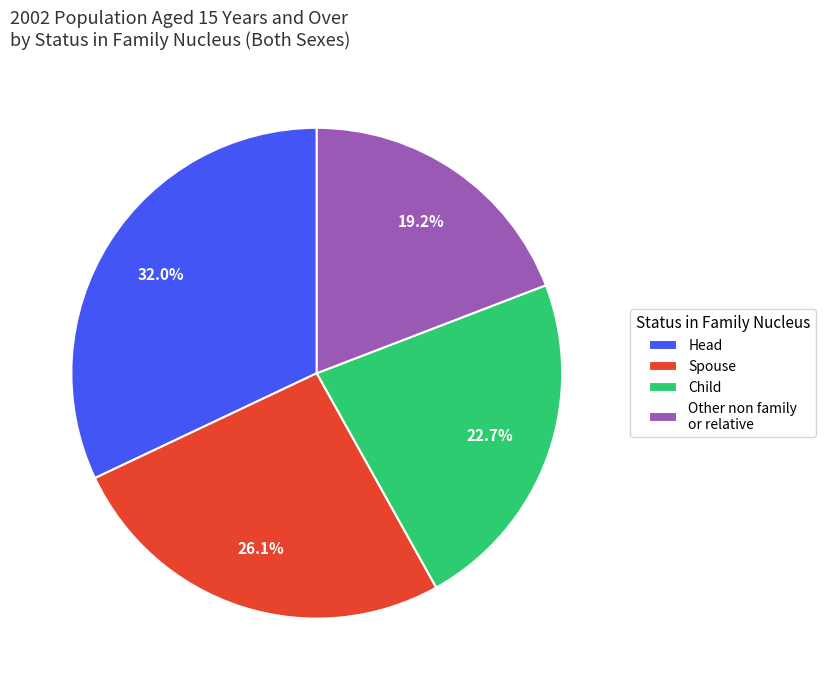

Count the number of slices in the pie.

4